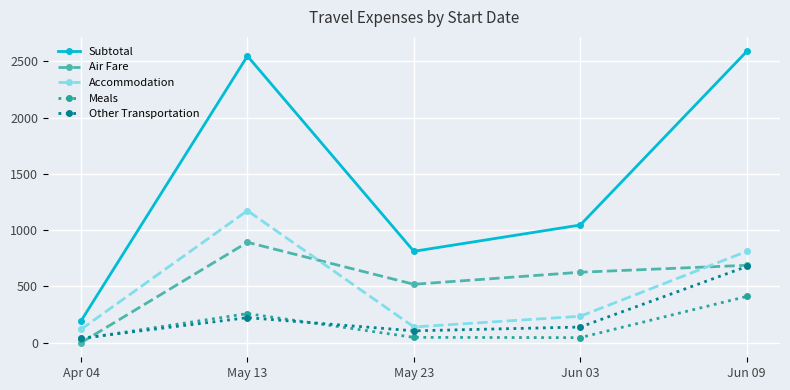

What is the difference between the maximum and minimum values in the Air Fare series?

891.9